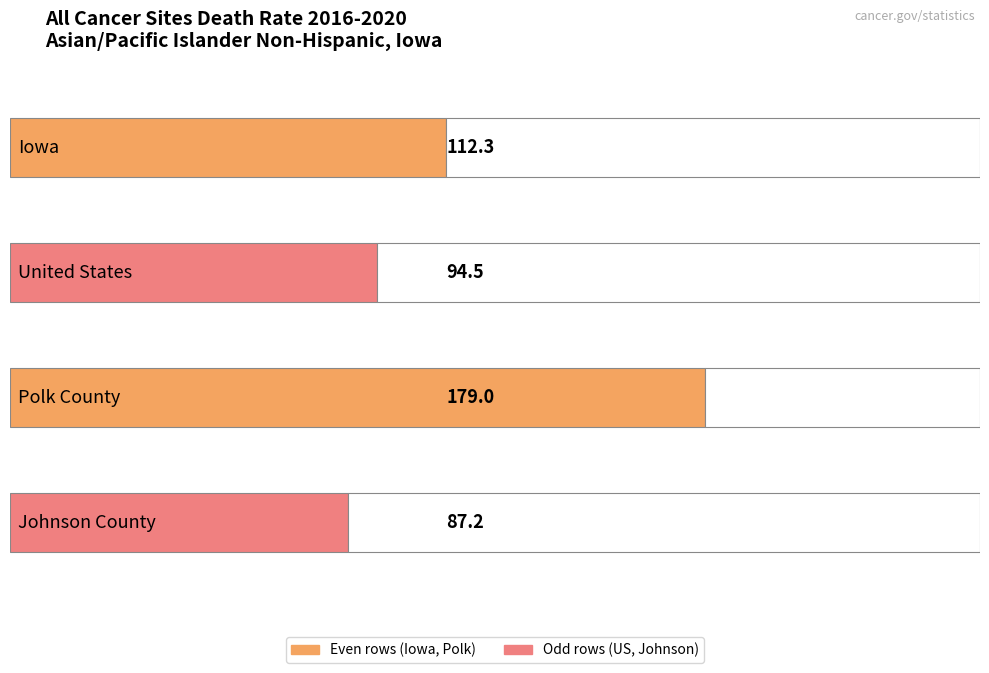

List the labels in order of value, largest first.

Polk County, Iowa, United States, Johnson County